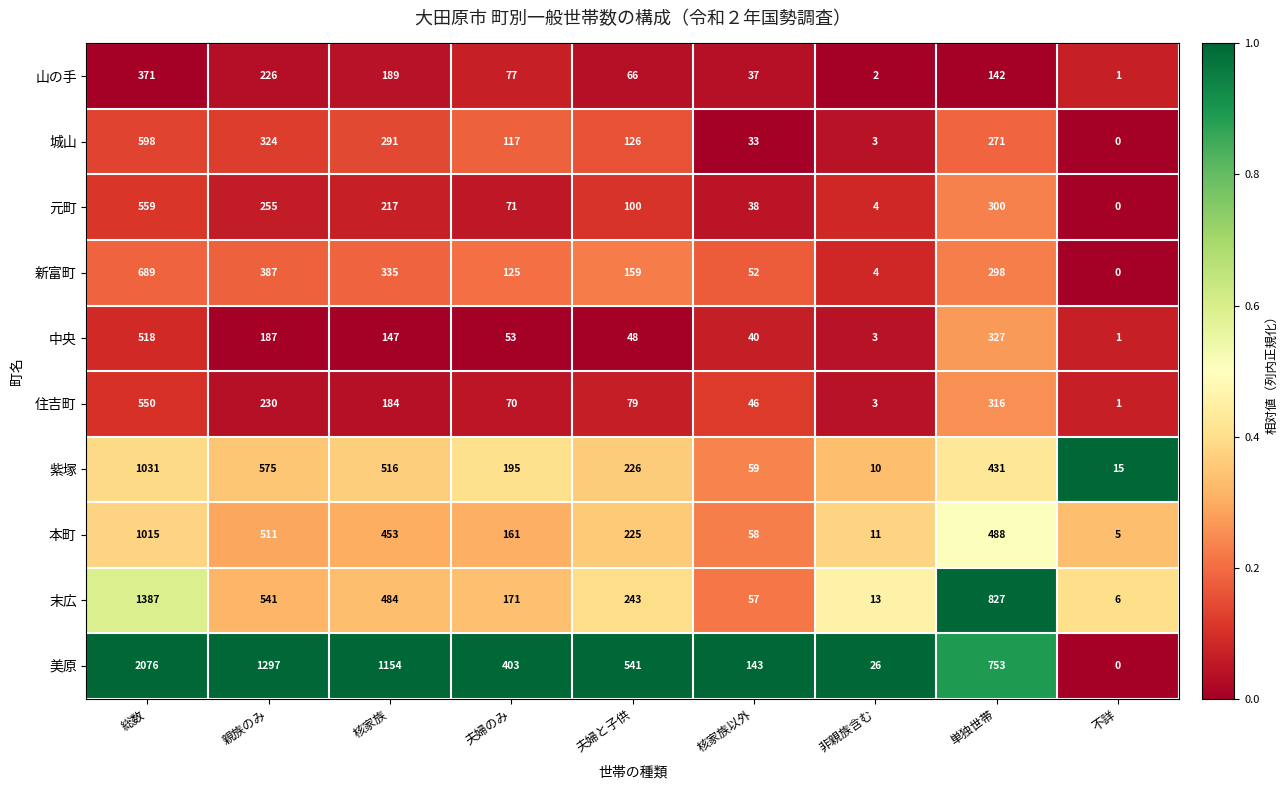

Where is 城山 nearest to the value 299?

核家族